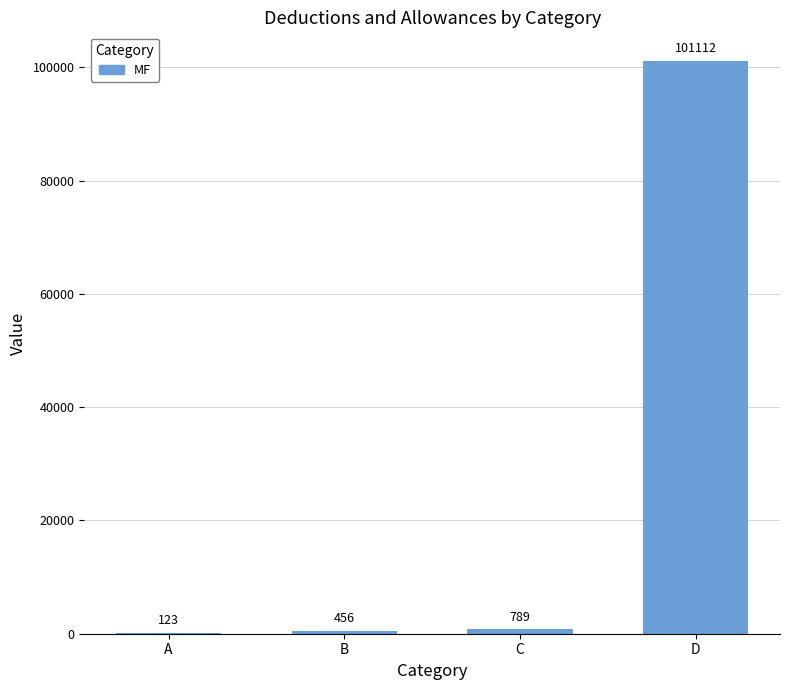

How many distinct data groups are displayed?

1